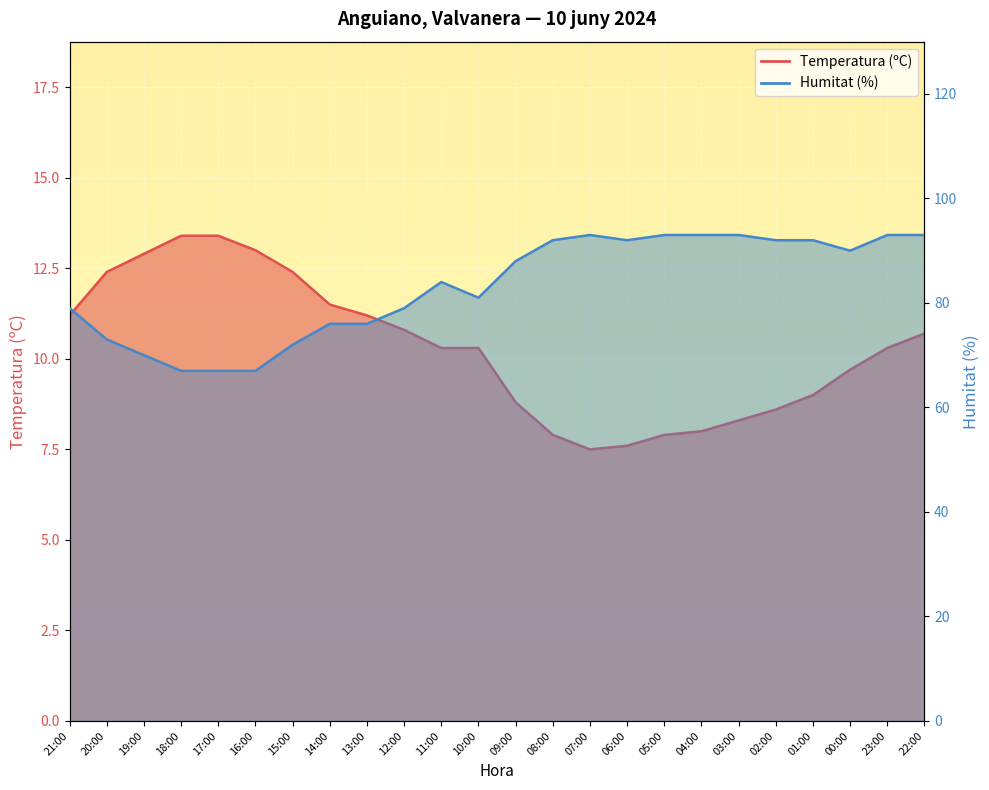

What is the approximate value of Humitat (%) at 17:00?

67.0